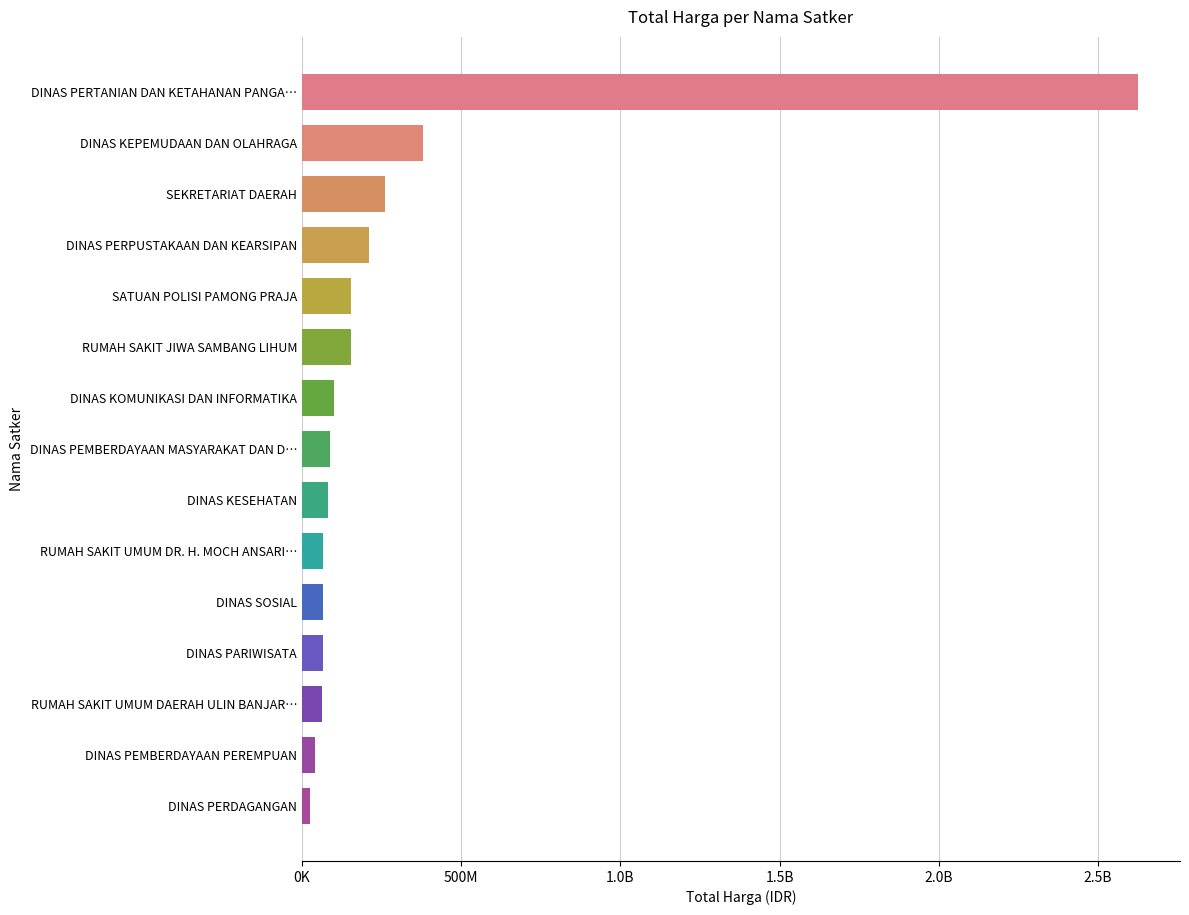

Does the chart contain any negative values?

No